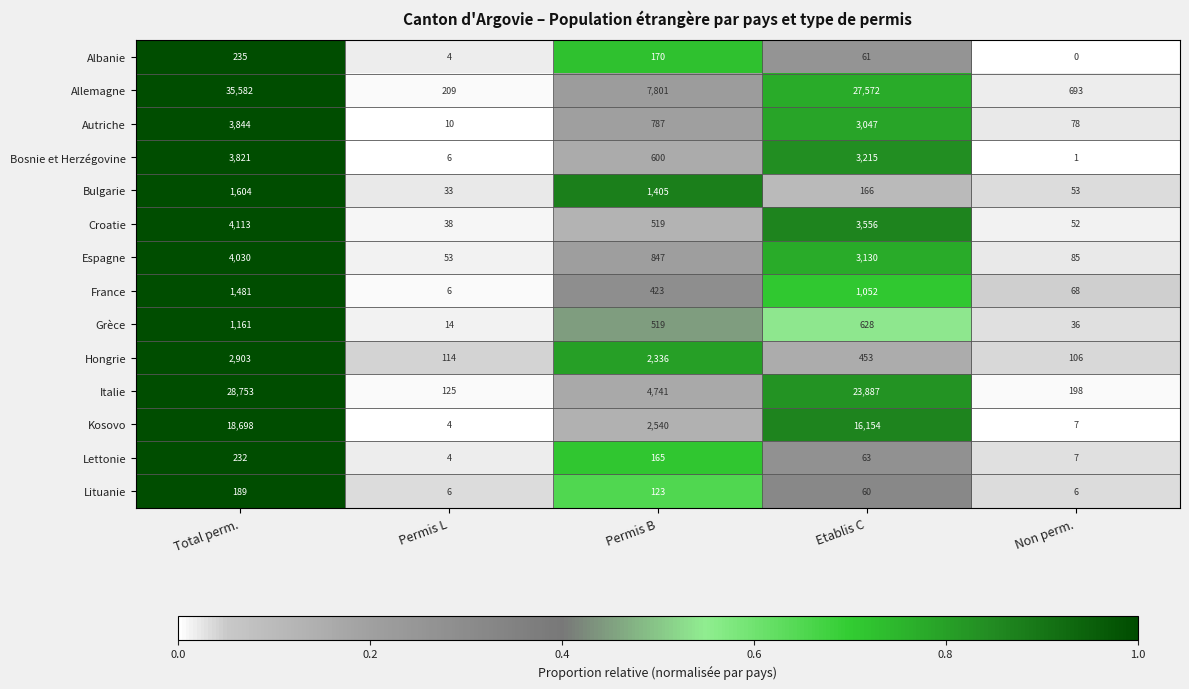

Which category has the highest value across all series?

Total perm.